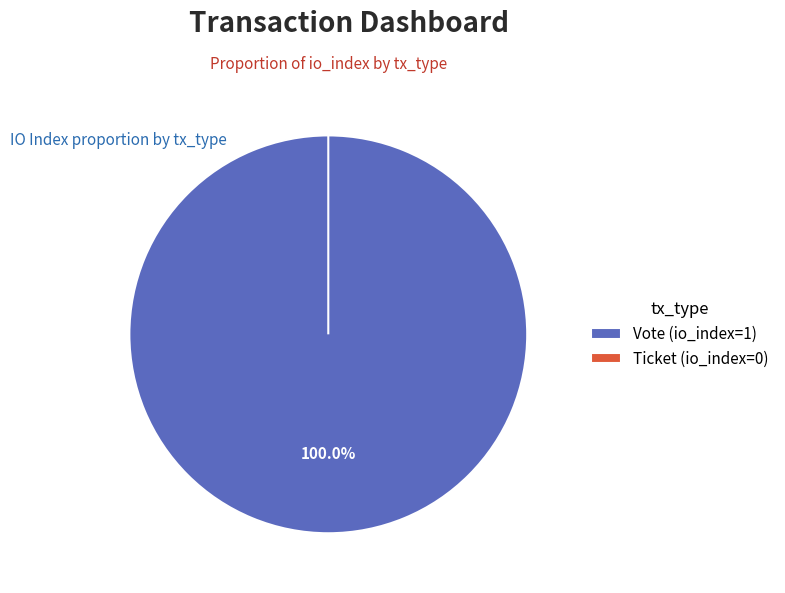

Which slice is the largest?

Vote (io_index=1)